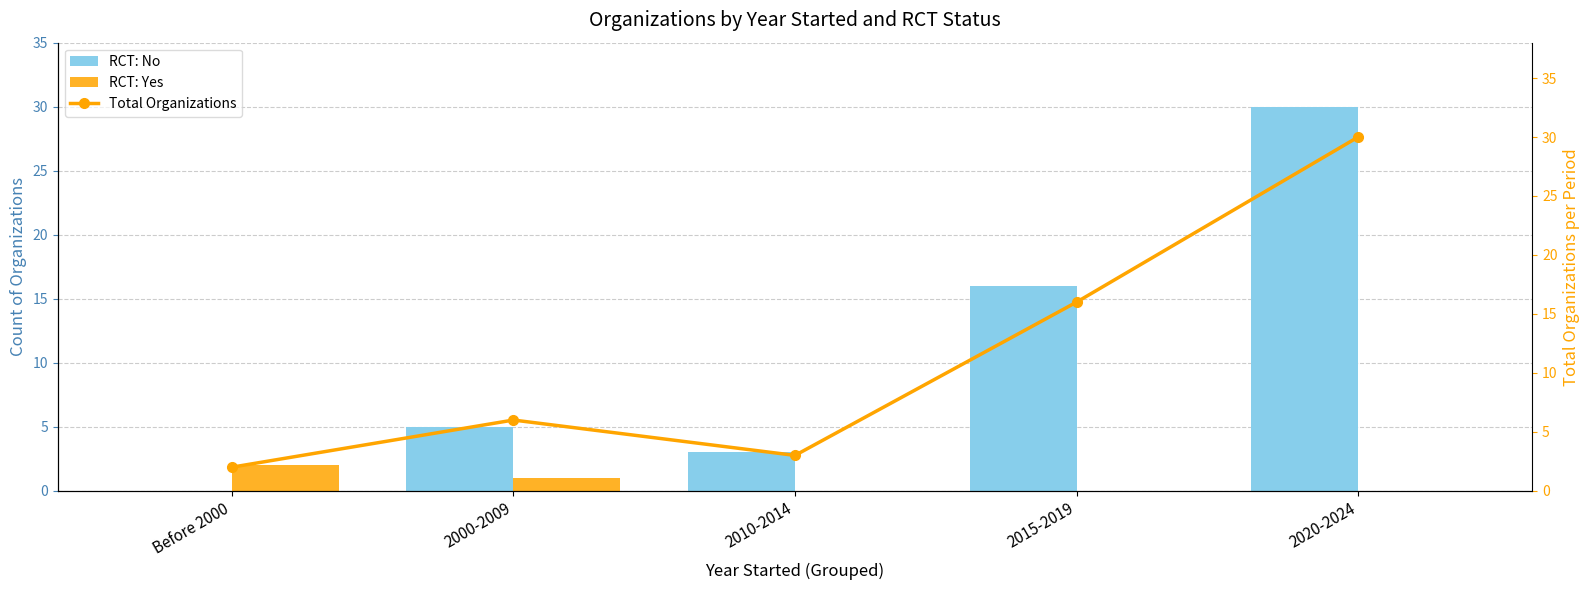

Which series has the largest total across all categories?

Total Organizations